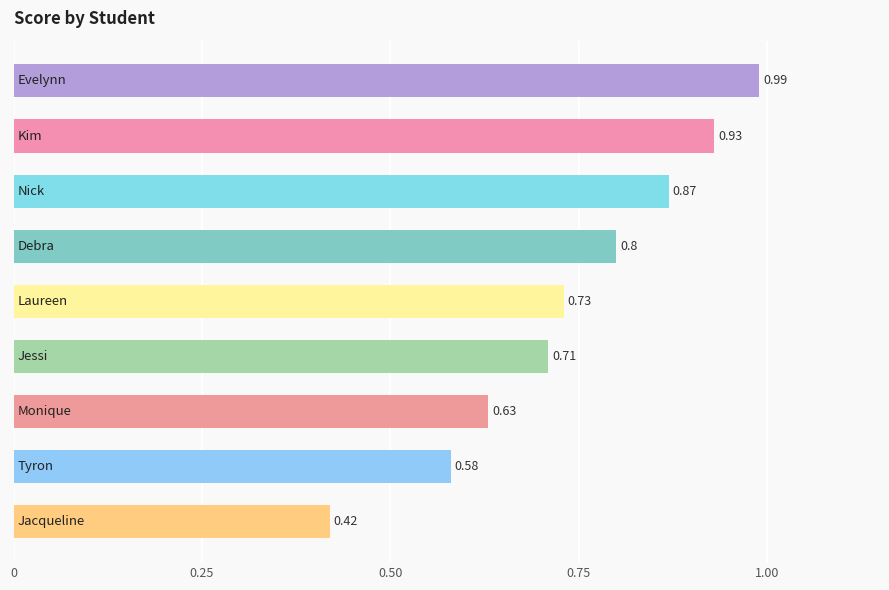

What is the sum of all values?

6.7